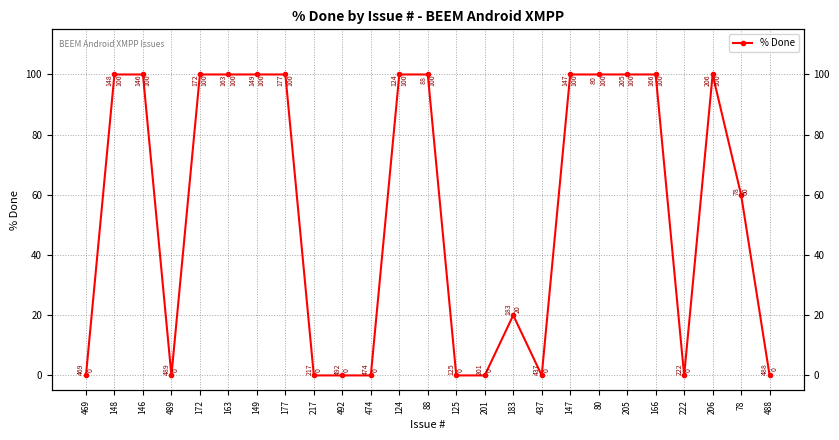

How many categories are shown in the chart?

25